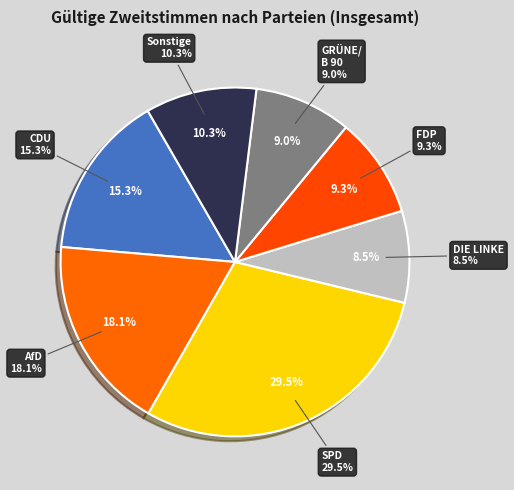

How much of the chart is everything except Sonstige?

89.7%